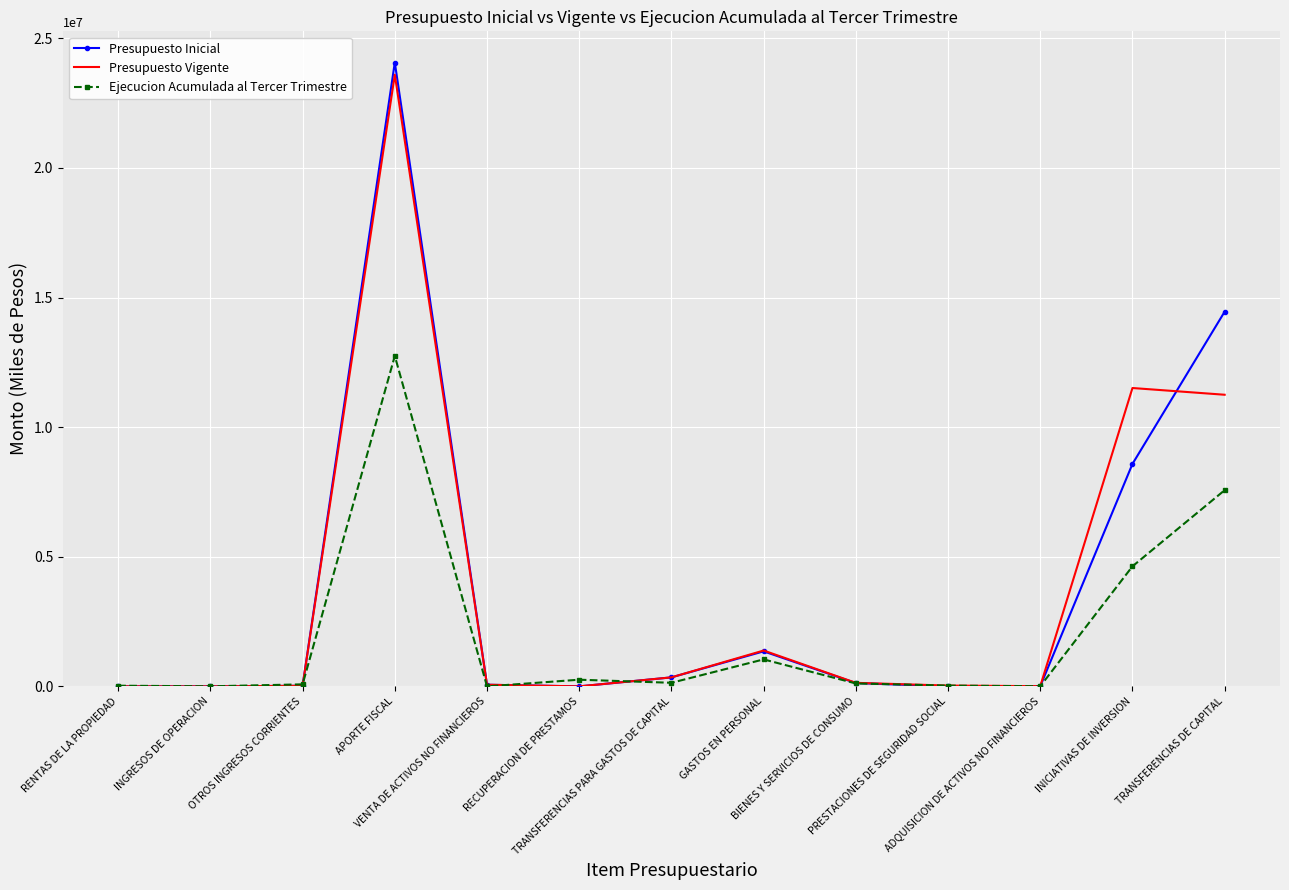

What is the difference between the second highest and minimum values in the Ejecucion Acumulada al Tercer Trimestre series?

7570027